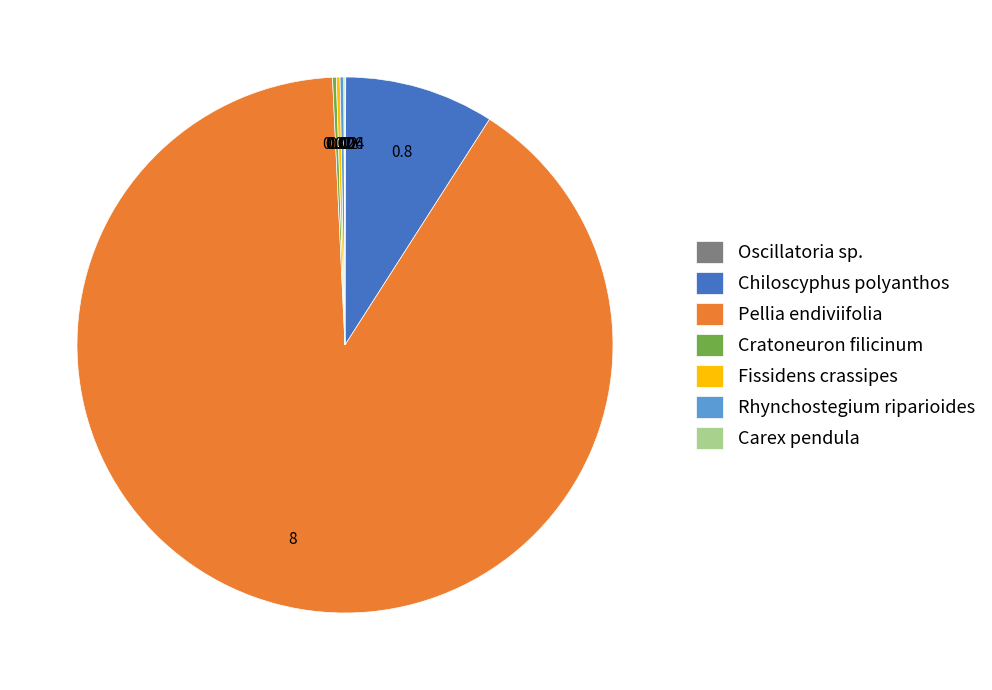

What is the majority slice?

Pellia endiviifolia